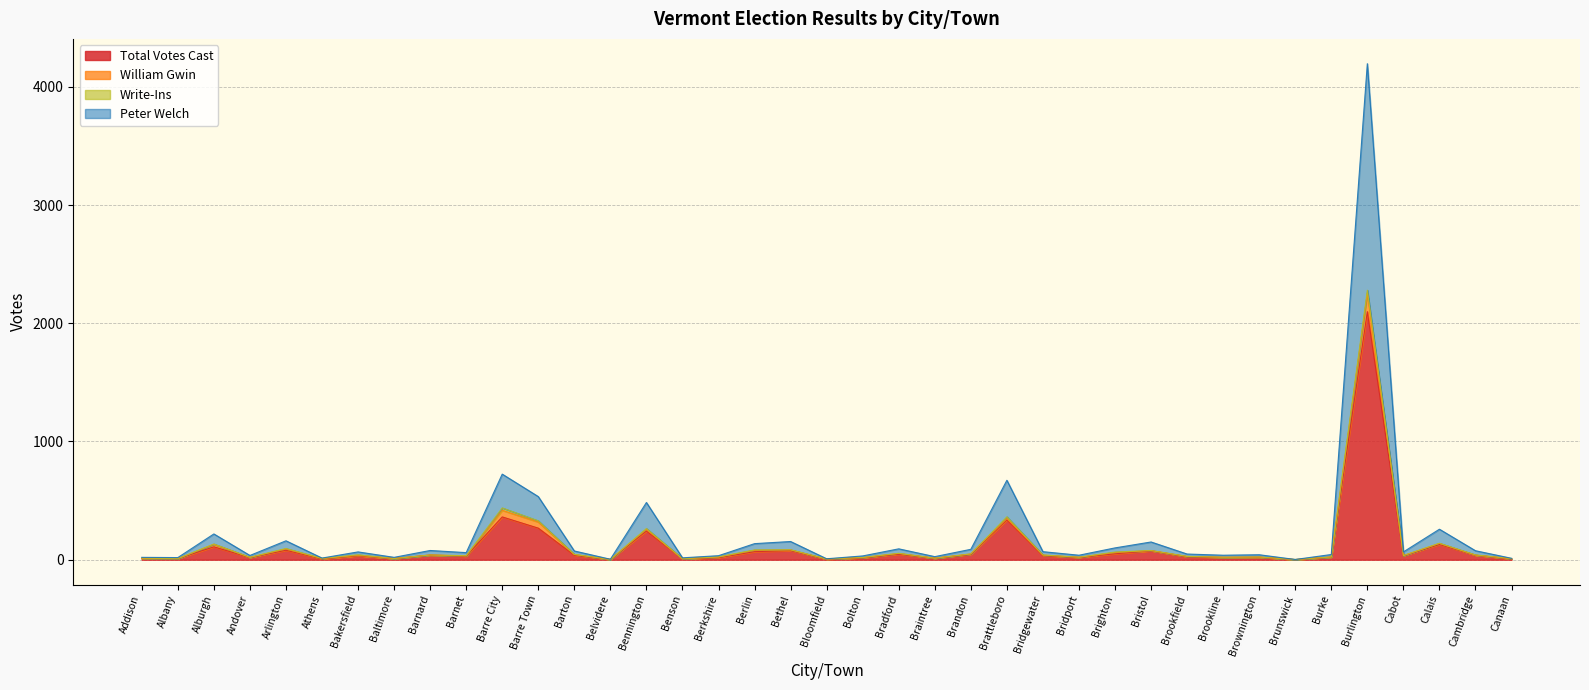

In Peter Welch, how many points are lower than both neighbors (excluding endpoints)?

13